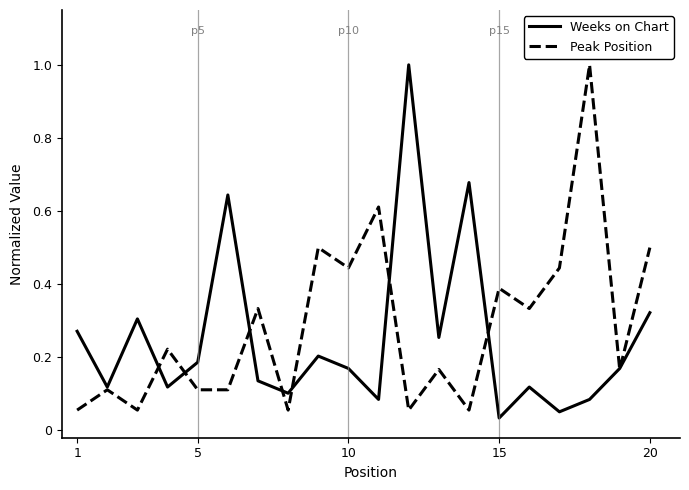

What is the maximum value for Weeks on Chart?

1.0